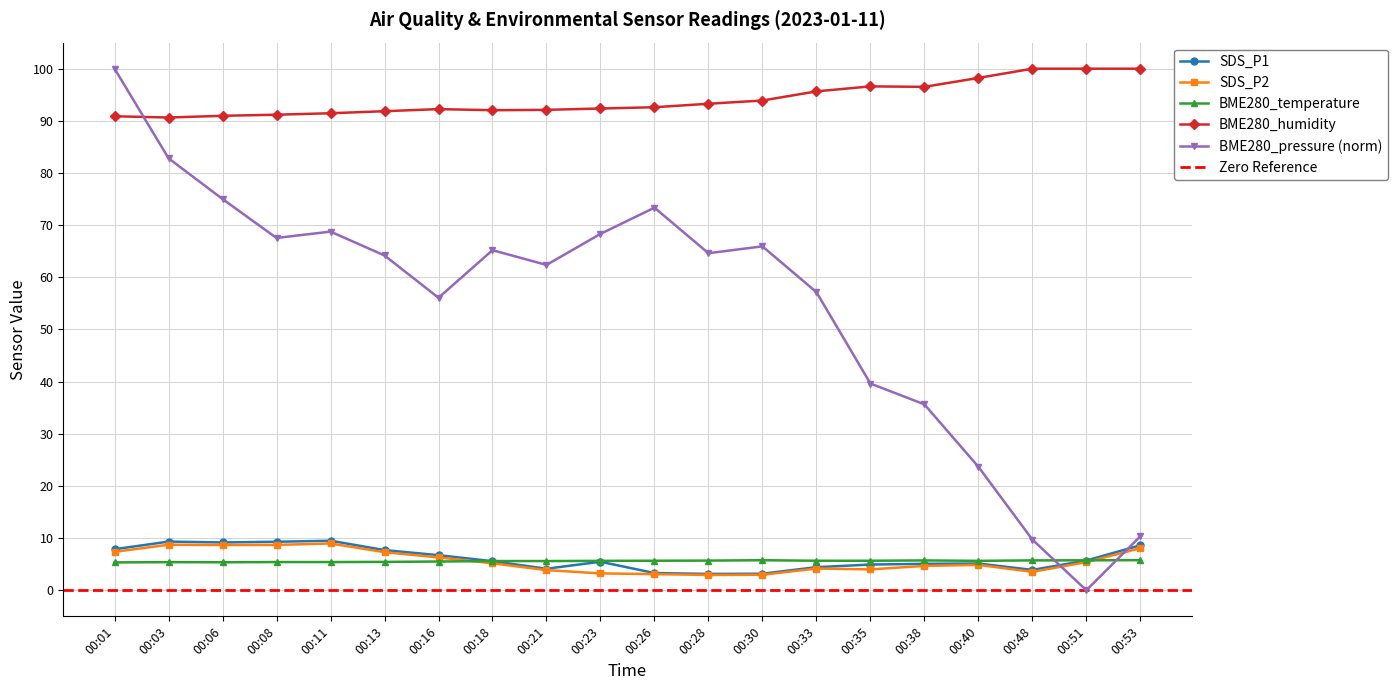

What is the value of the BME280_humidity point at the 11th from the left?

92.6